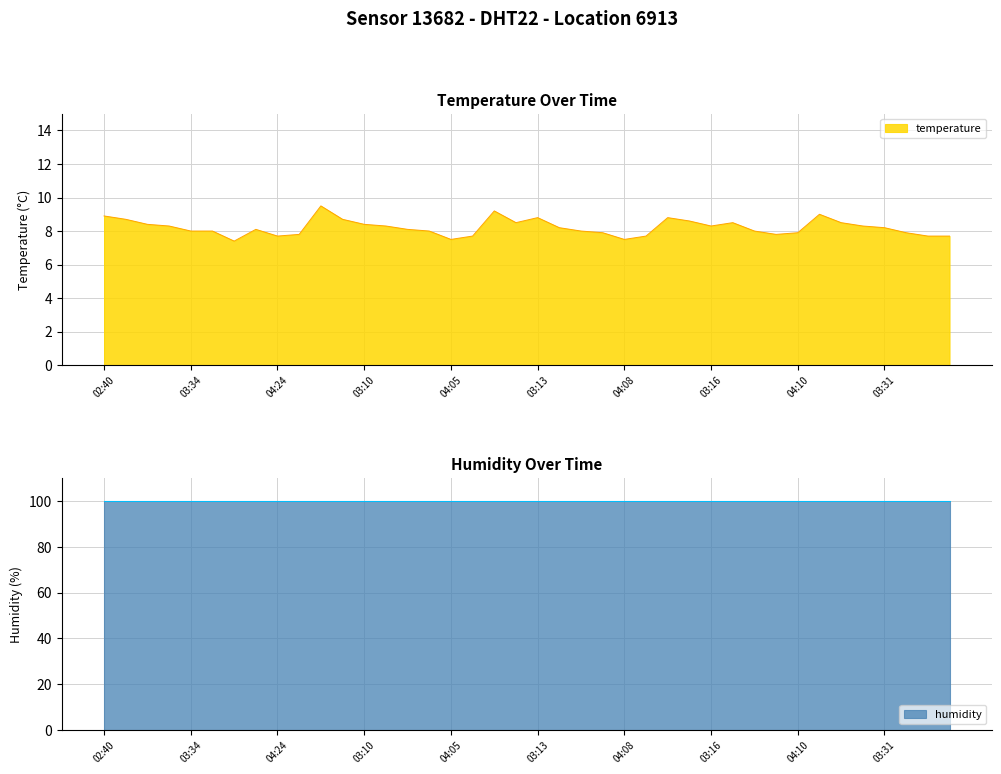

The value at 04:19 is 7.7. True or false?

True